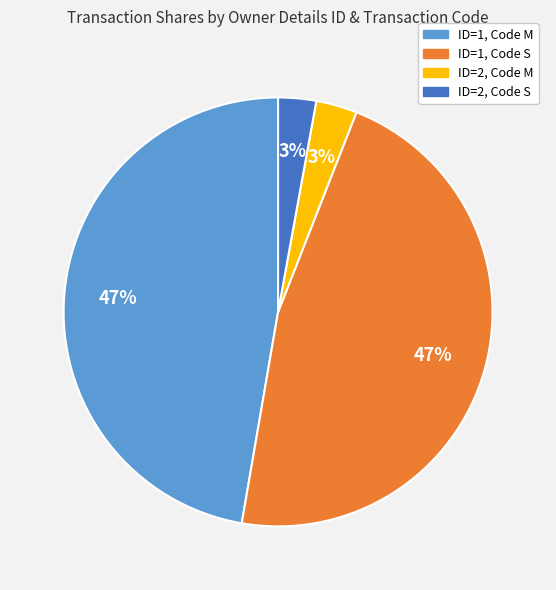

The ID=2, Code M slice represents 3% of the pie. True or false?

True